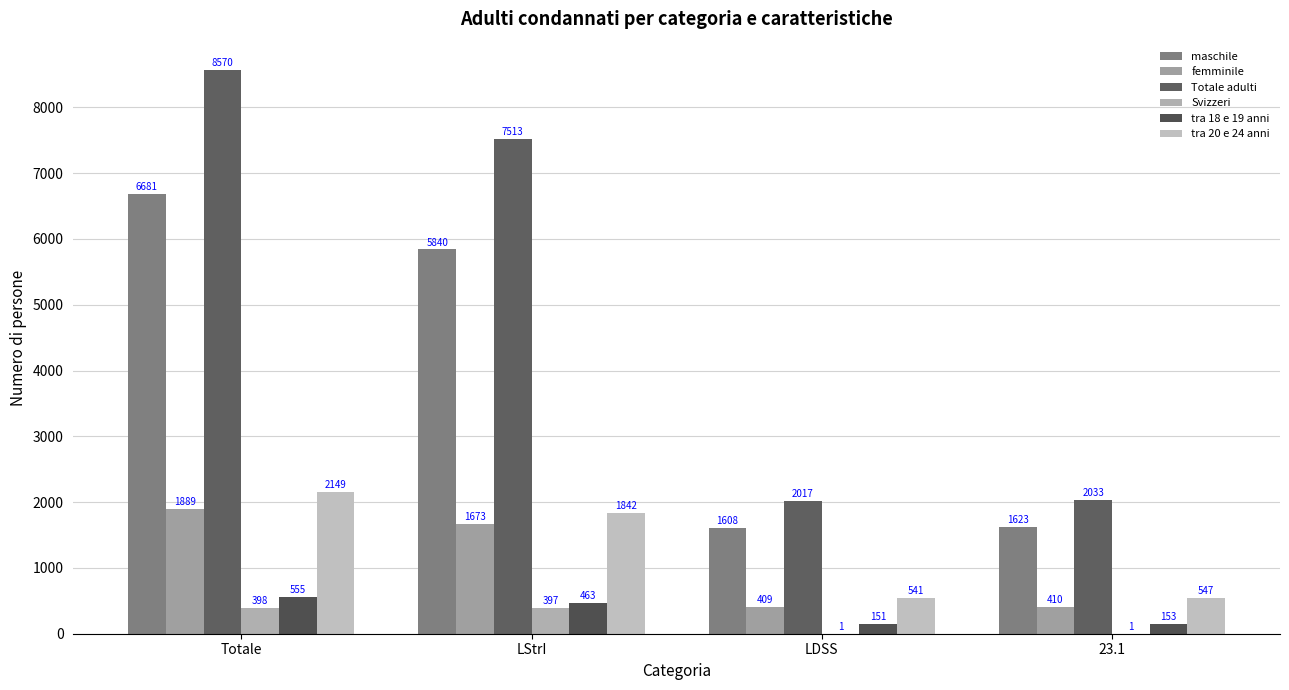

The Totale adulti series shows 2033 at 23.1. True or false?

True